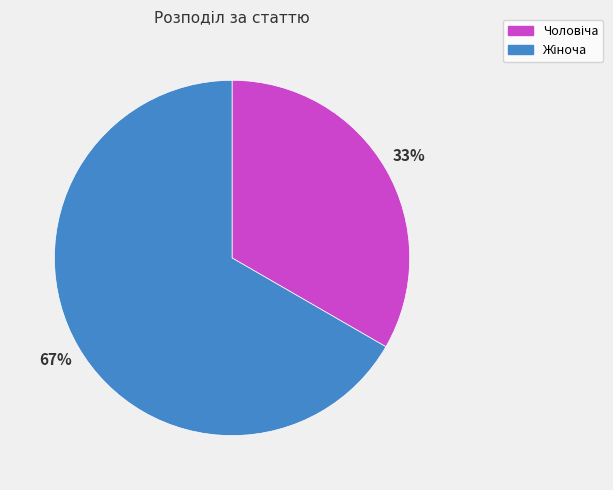

To the nearest percent, what is the average slice percentage?

50%